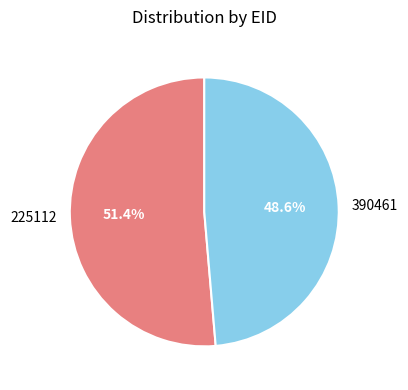

To the nearest percent, what is the average slice percentage?

50%